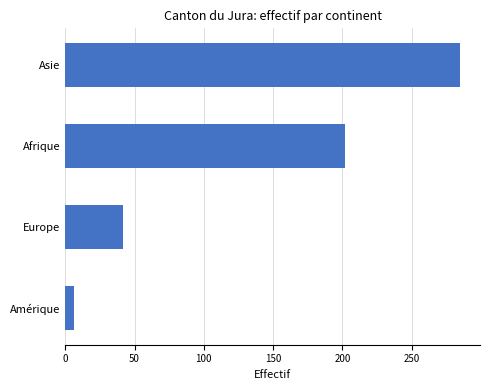

How many categories are shown in the chart?

4